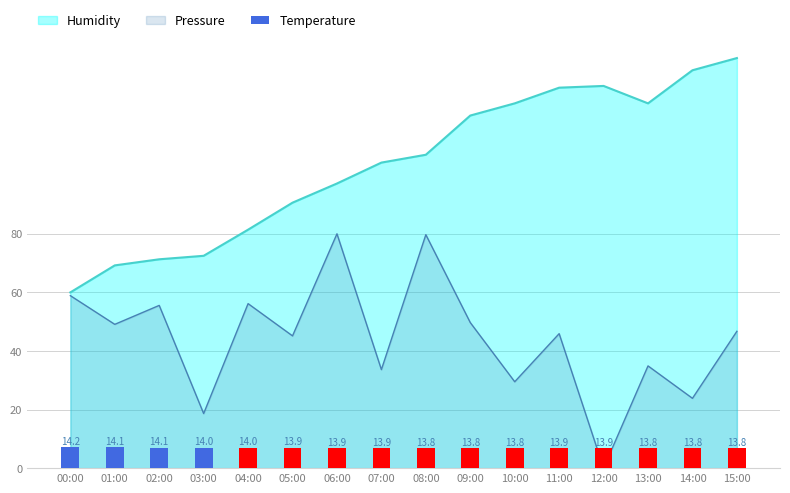

The chart shows a value of 10.0 at 12:00. True or false?

False